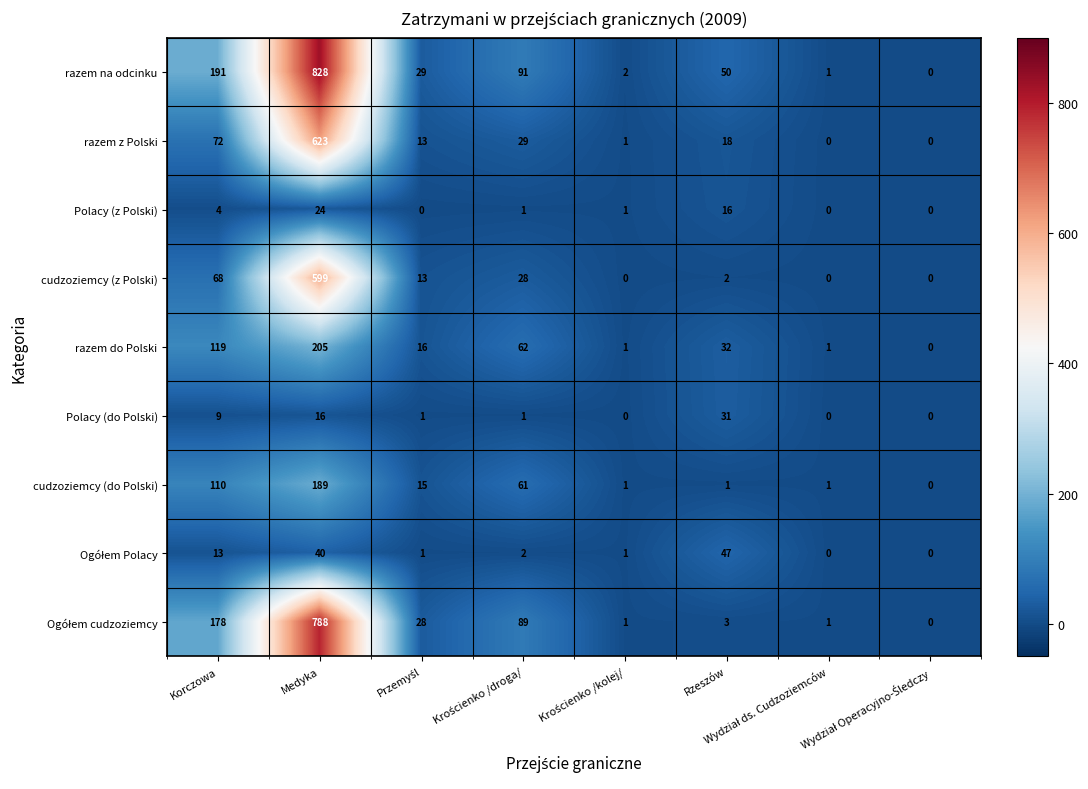

What is the average value of the Polacy (do Polski) series?

7